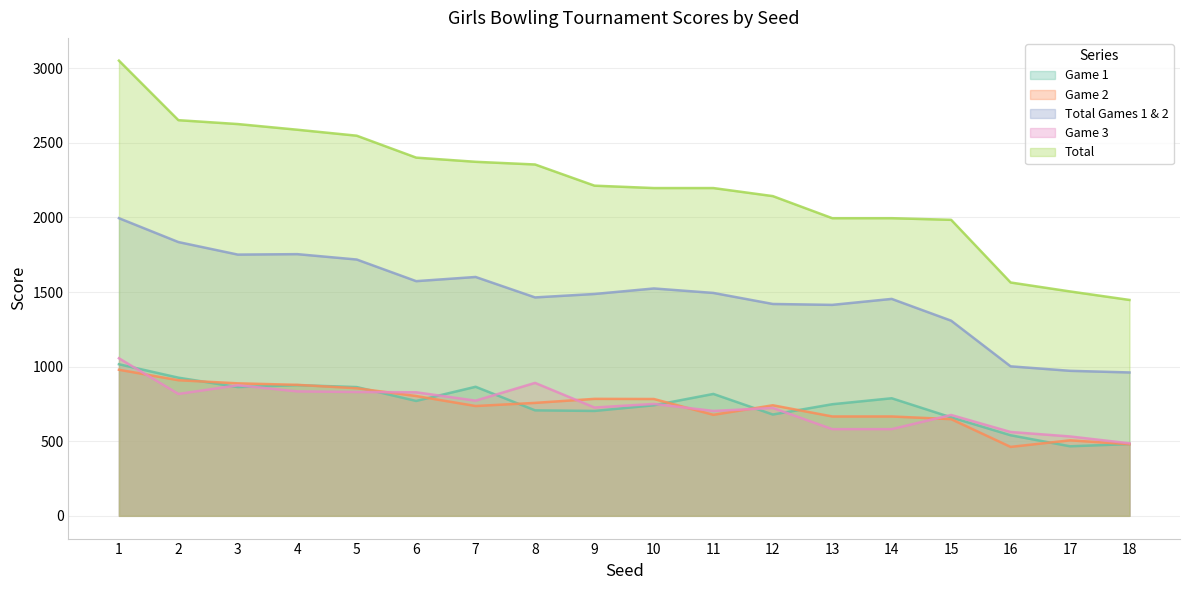

What is the approximate value of Game 2 at 1, to the nearest 10?

980